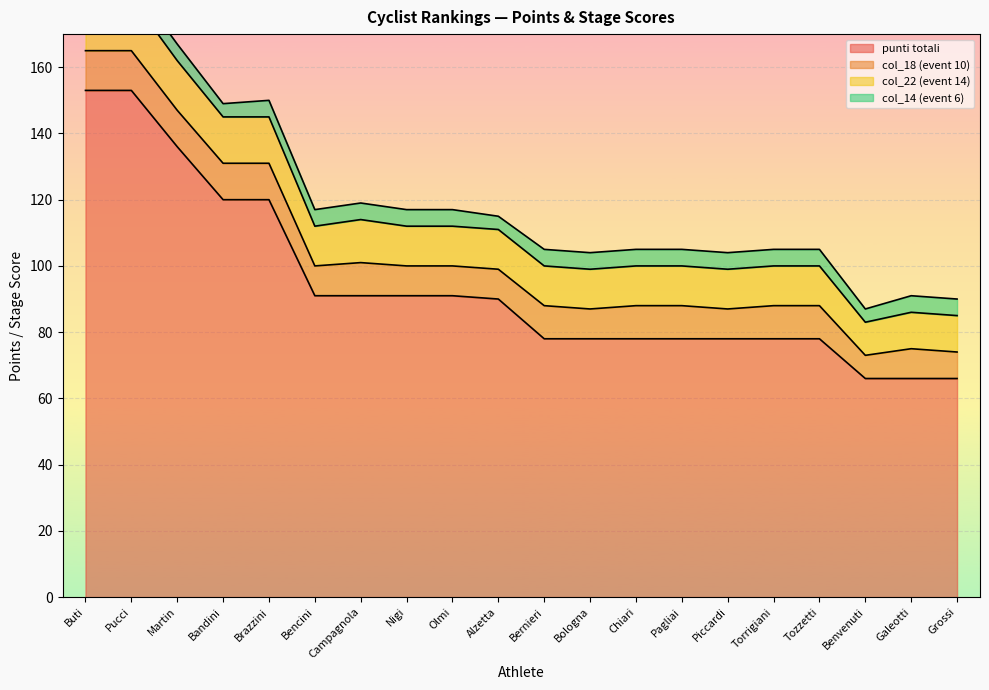

Reading right to left, list all the values displayed in this chart.

punti totali: 66	66	66	78	78	78	78	78	78	78	90	91	91	91	91	120	120	136	153	153
col_18 (event 10): 8	9	7	10	10	9	10	10	9	10	9	9	9	10	9	11	11	11	12	12
col_22 (event 14): 11	11	10	12	12	12	12	12	12	12	12	12	12	13	12	14	14	15	16	16
col_14 (event 6): 5	5	4	5	5	5	5	5	5	5	4	5	5	5	5	5	4	5	5	5